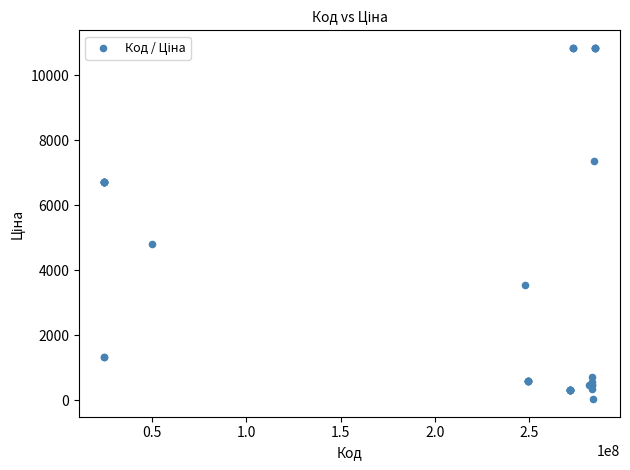

What Y value in the scatter plot is closest to 5436?

4796.4